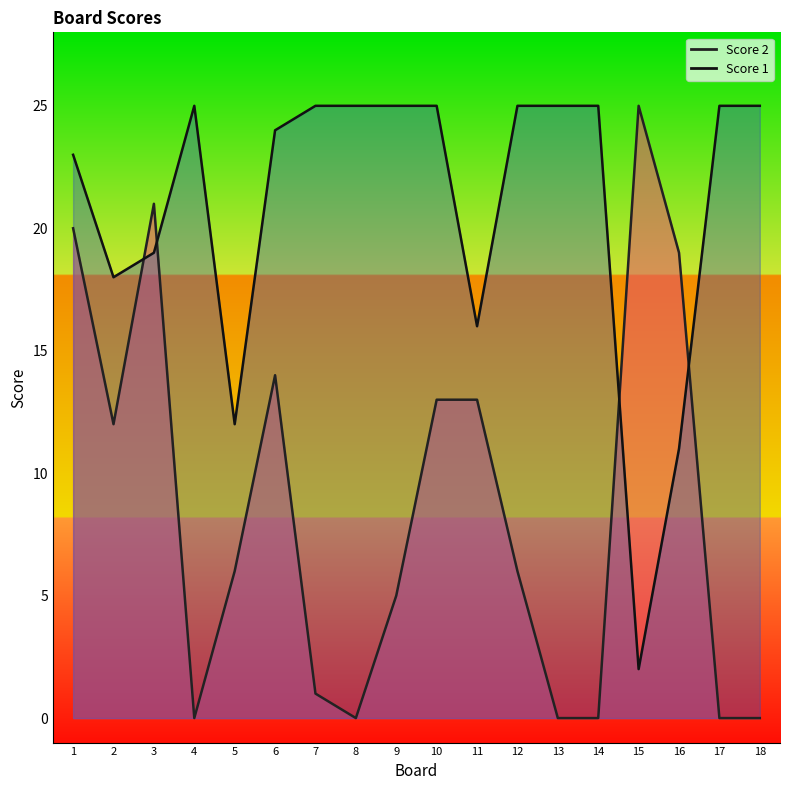

Reading left to right, extract all data points from this chart.

Score 2: 1=20	2=12	3=21	4=0	5=6	6=14	7=1	8=0	9=5	10=13	11=13	12=6	13=0	14=0	15=25	16=19	17=0	18=0
Score 1: 1=23	2=18	3=19	4=25	5=12	6=24	7=25	8=25	9=25	10=25	11=16	12=25	13=25	14=25	15=2	16=11	17=25	18=25